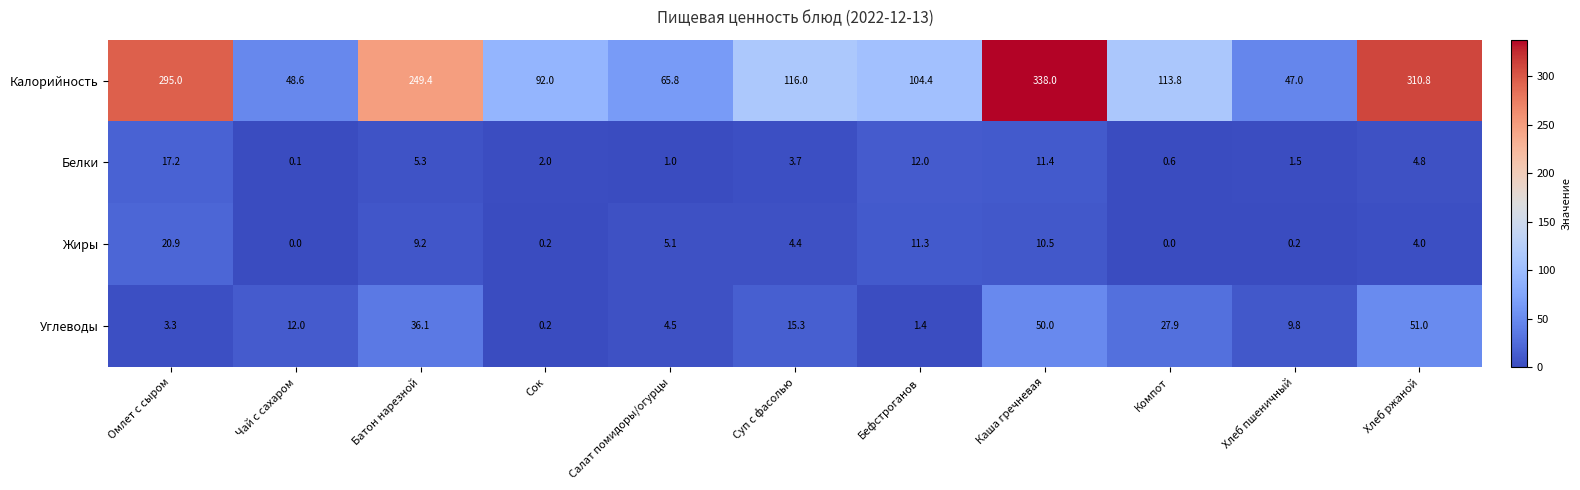

Read the Белки value at Батон нарезной.

5.3